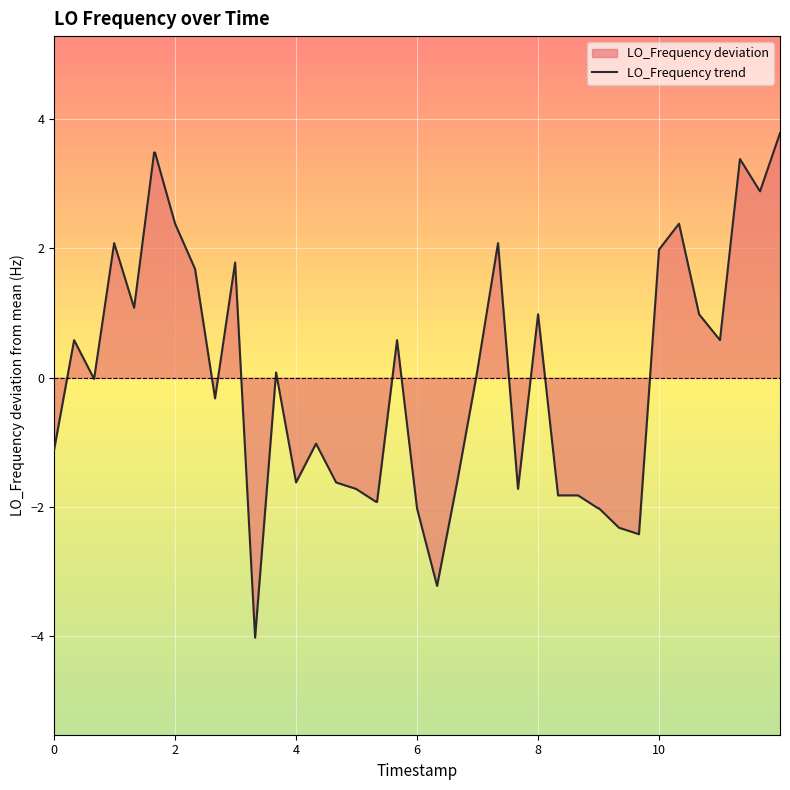

What is the maximum value shown in the chart?

3.8